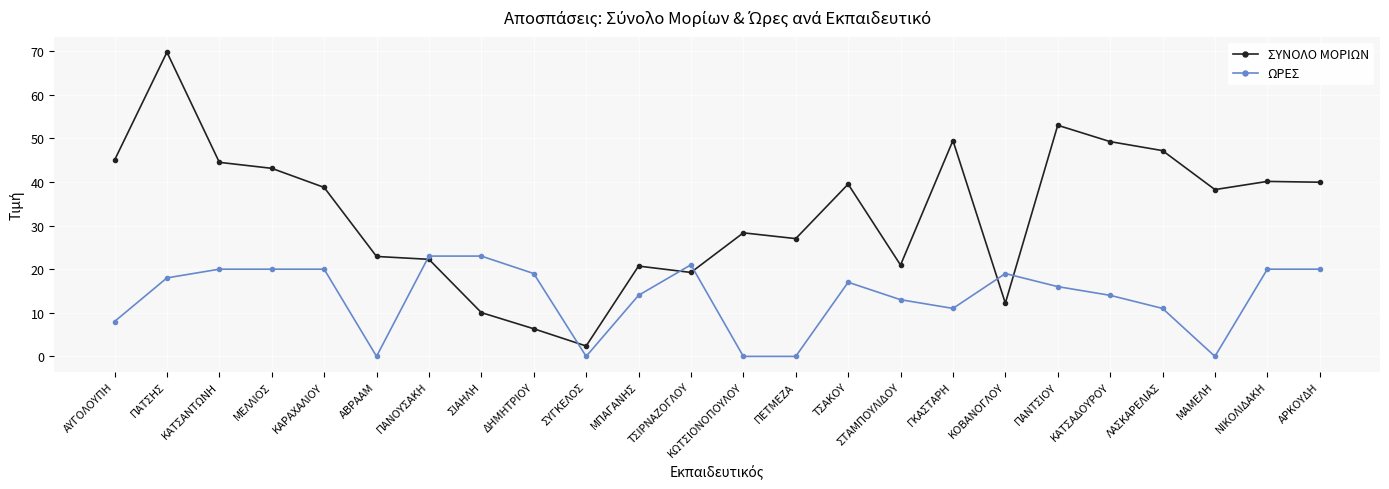

Between which two adjacent categories do ΣΥΝΟΛΟ ΜΟΡΙΩΝ and ΩΡΕΣ first intersect?

ΑΒΡΑΑΜ and ΠΑΝΟΥΣΑΚΗ